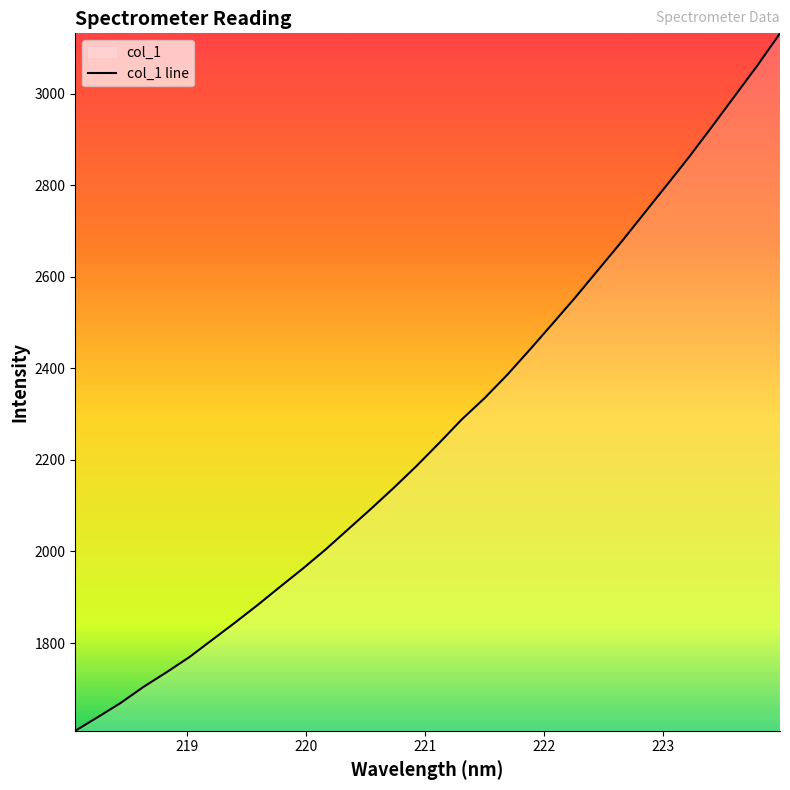

What is the greatest value displayed?

3131.5